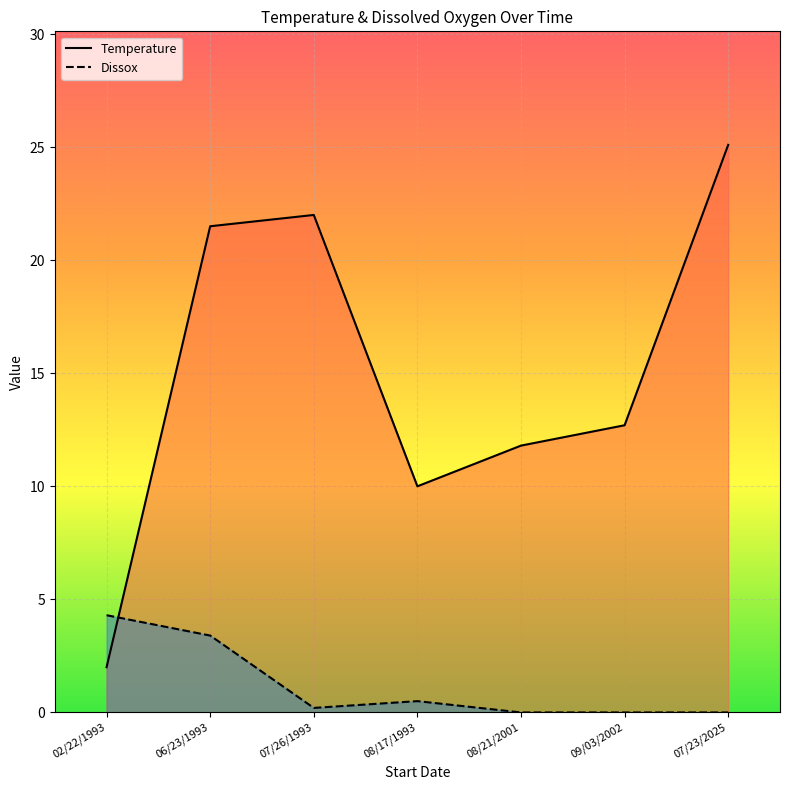

The value of Temperature at 08/17/1993 is 10.0. True or false?

True